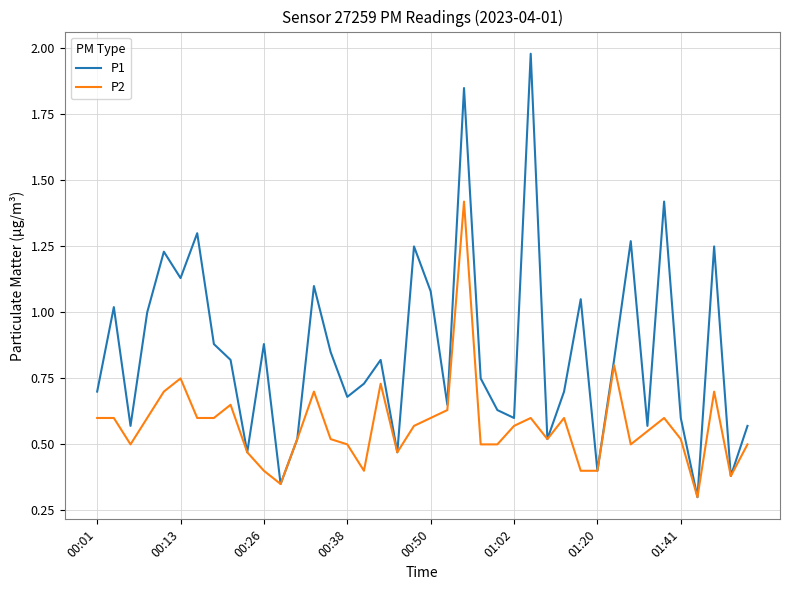

At how many categories does at least one series exceed 0?

40